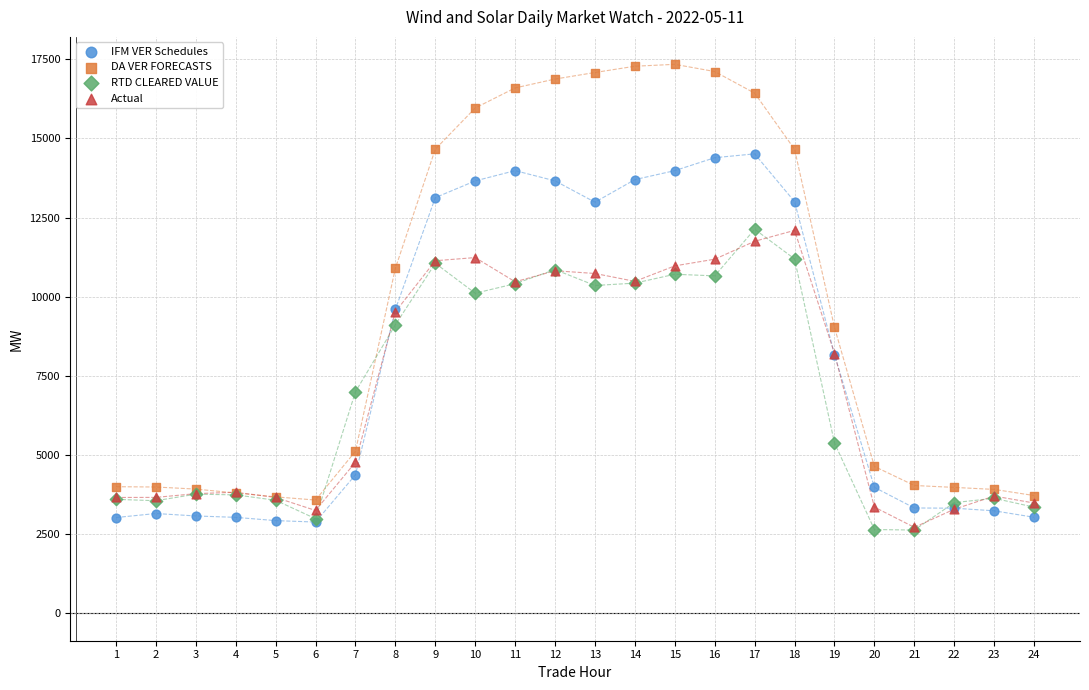

Which series reaches the maximum Y coordinate?

DA VER FORECASTS